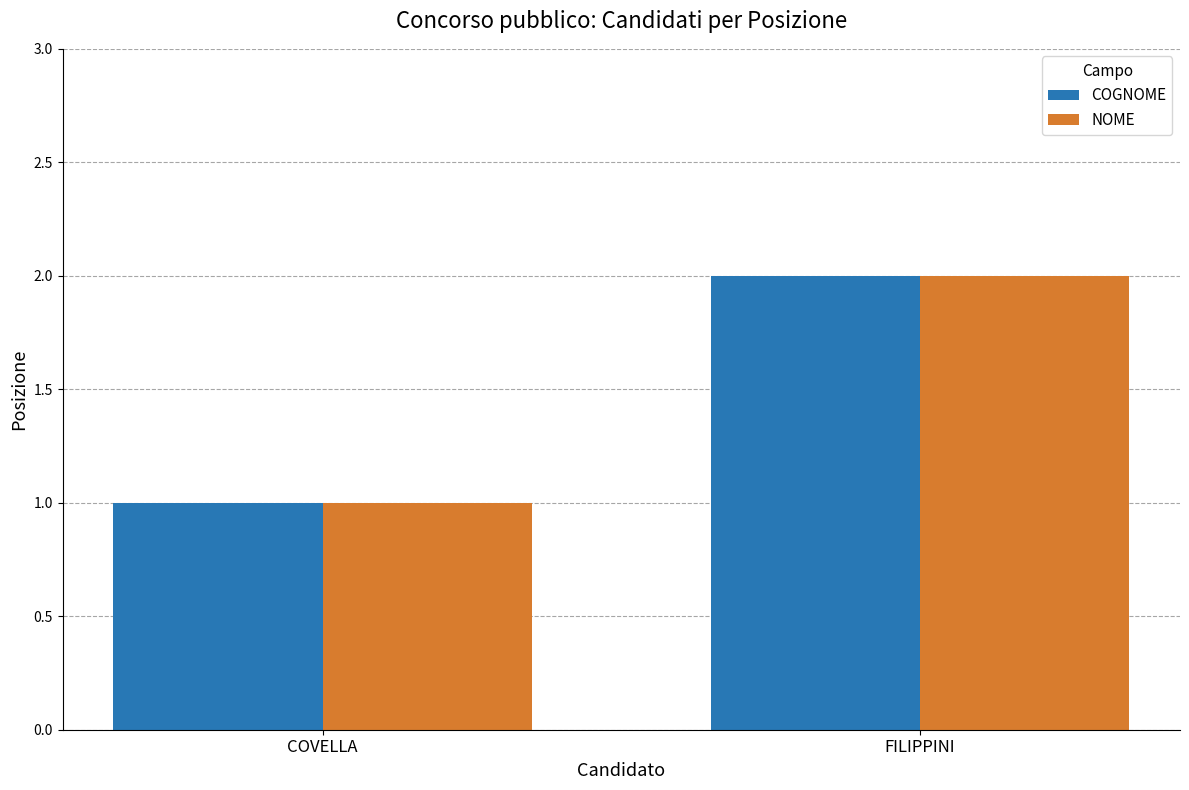

At which category is the sum across all series the highest?

FILIPPINI